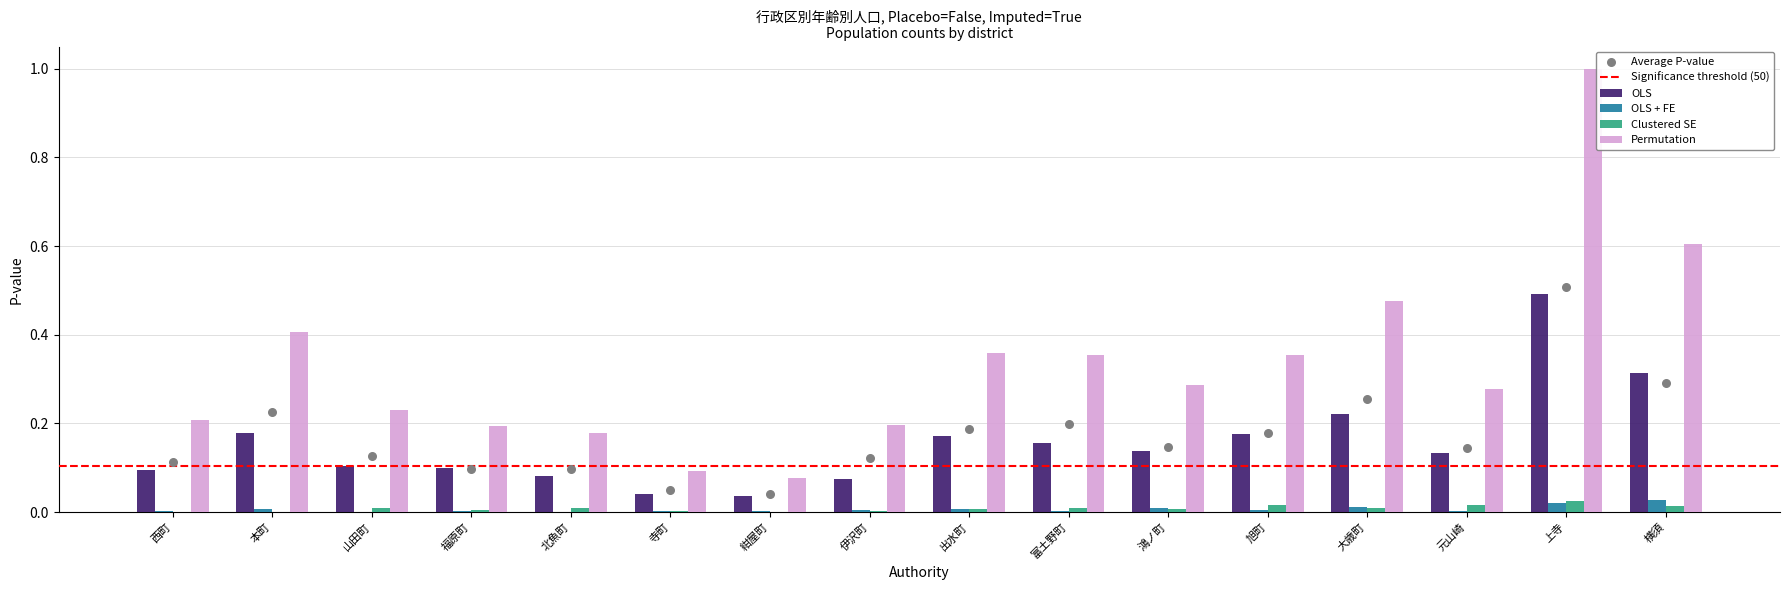

At which category is the sum across all series the highest?

上寺